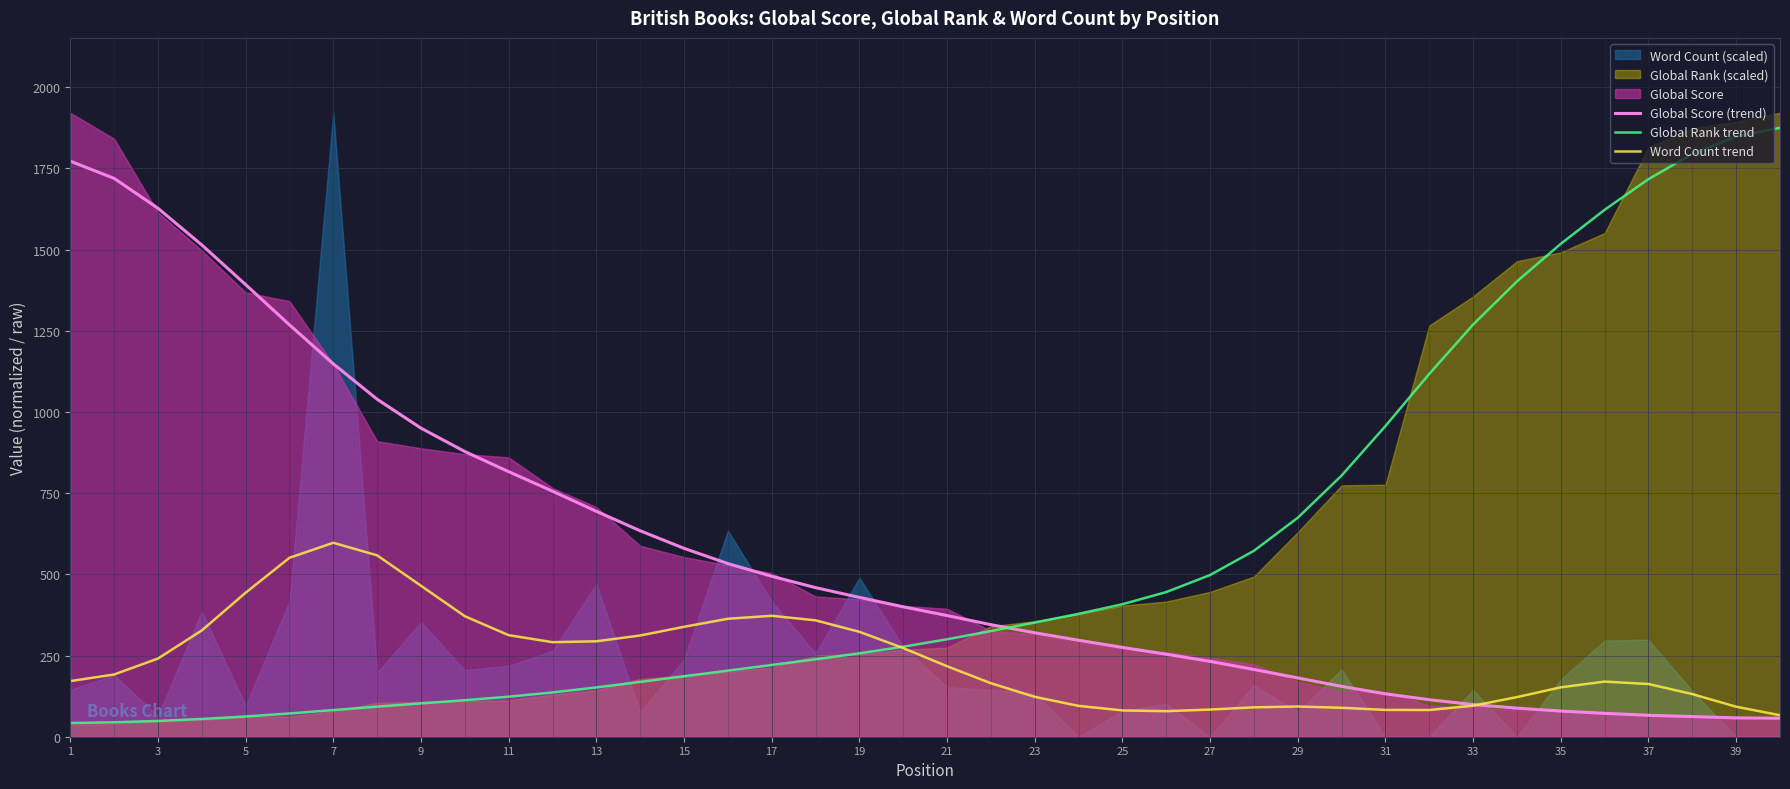

True or false: Word Count trend has more than 2 interior local peaks.

True